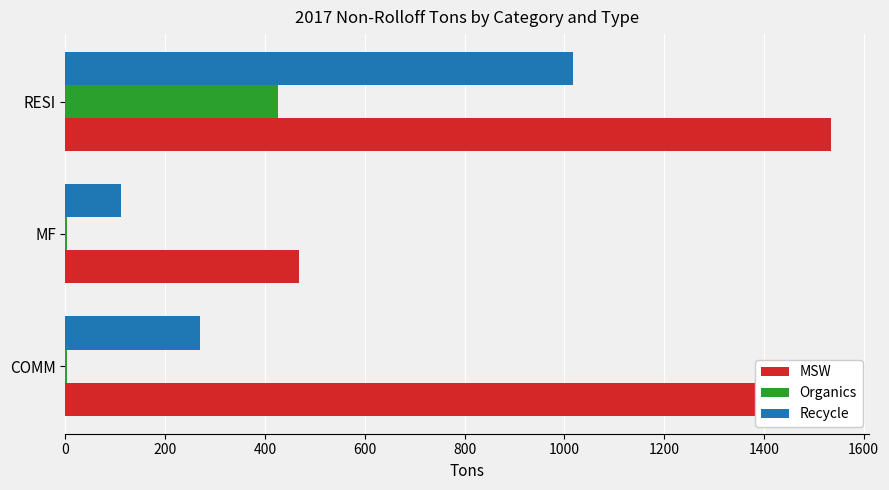

What is the maximum value for Recycle?

1016.5